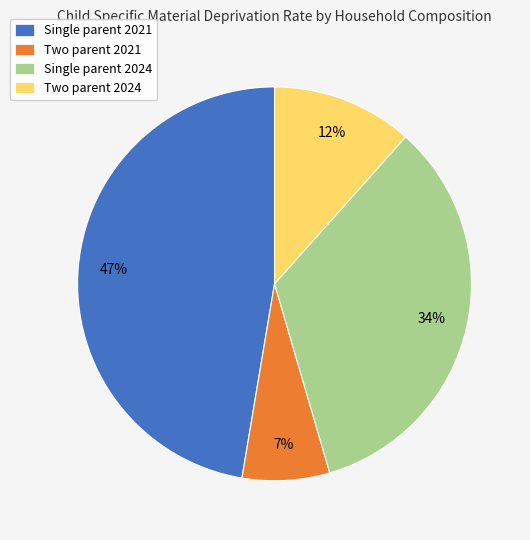

What percentage is the Single parent 2024 slice, to the nearest percent?

34%